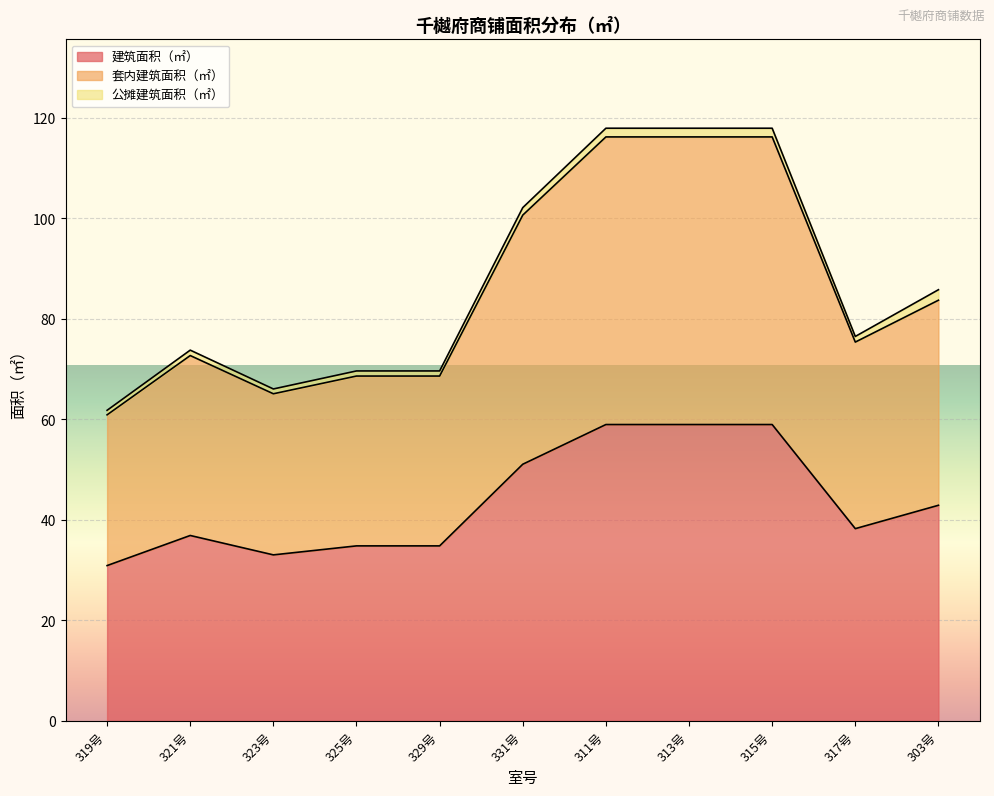

How many values in the 建筑面积（㎡） series are below 38?

5